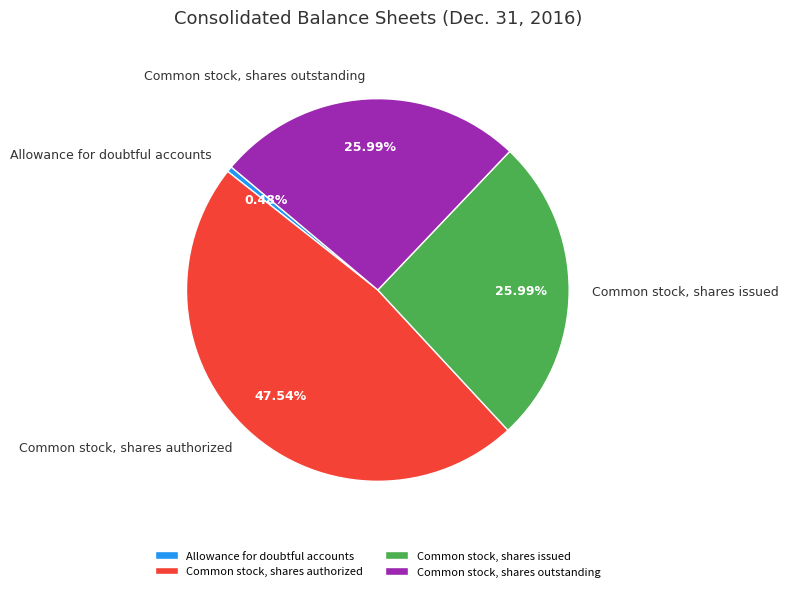

What is the ratio of the value at Common stock, shares outstanding to the value at Common stock, shares authorized?

0.5